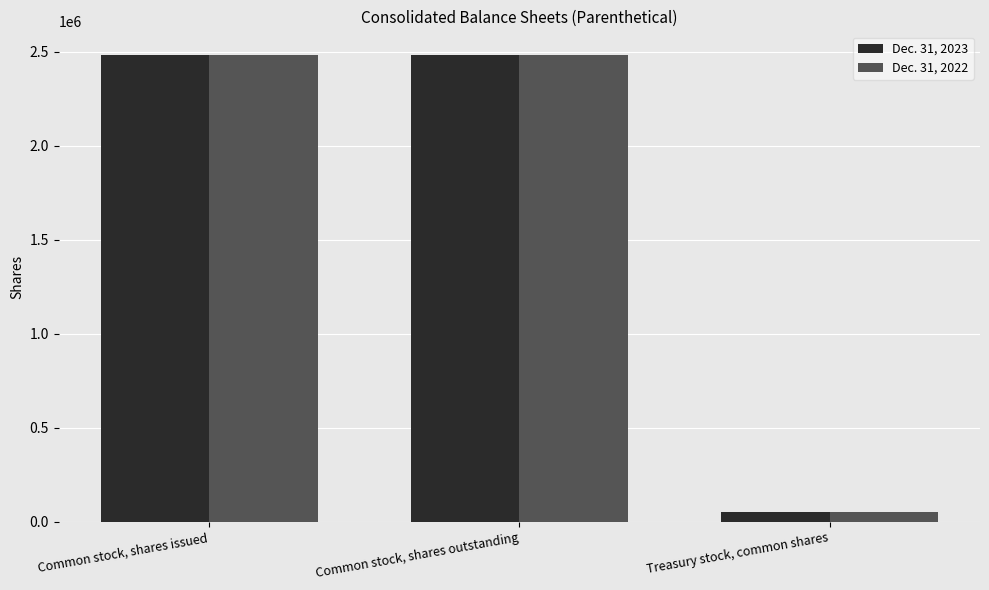

Rank the categories by Dec. 31, 2023 value from highest to lowest.

Common stock, shares issued, Common stock, shares outstanding, Treasury stock, common shares